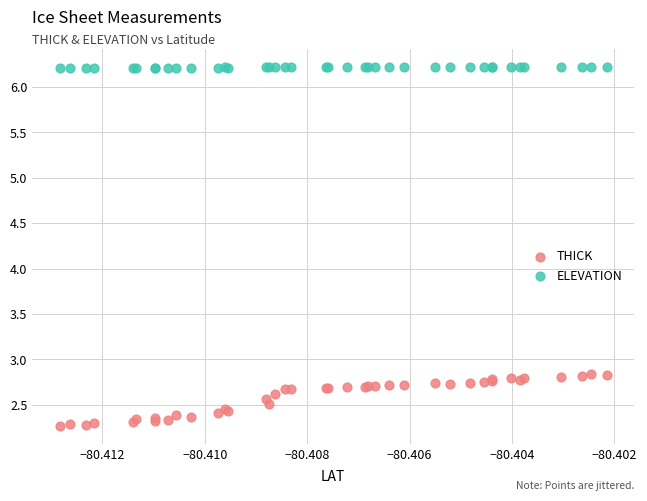

Which series has the widest spread of Y values?

THICK